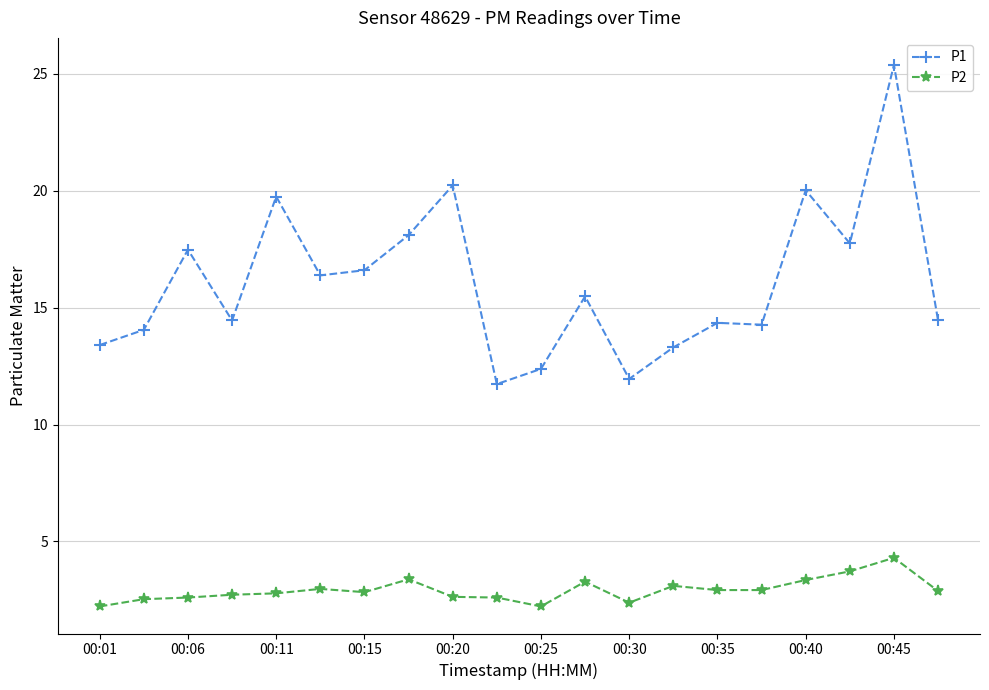

What is the average value of the P2 series?

2.9